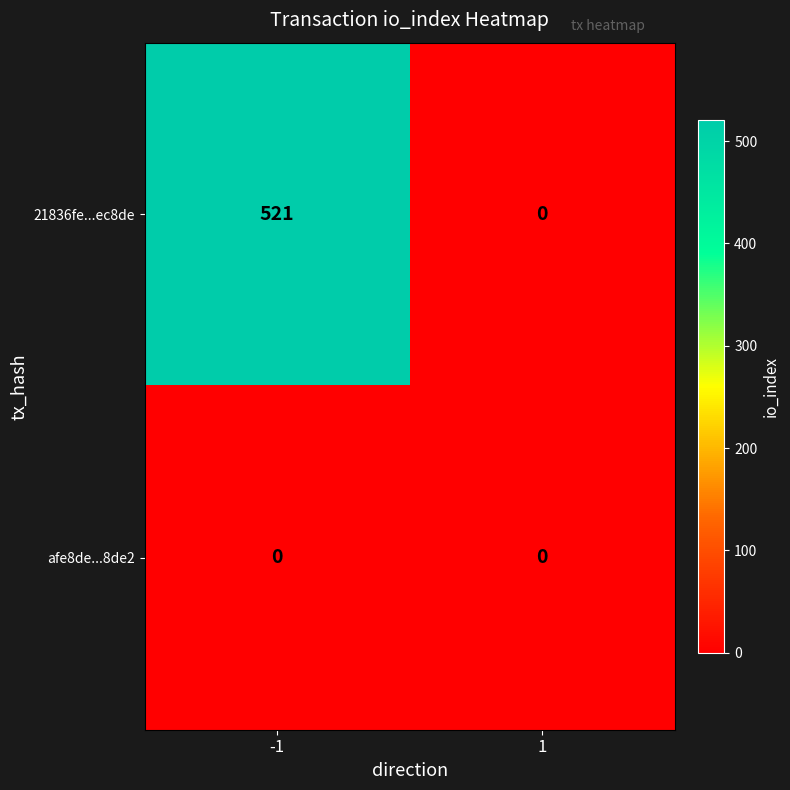

Reading left to right, list all the values displayed in this chart.

21836fe...ec8de: 521	0
afe8de...8de2: 0	0